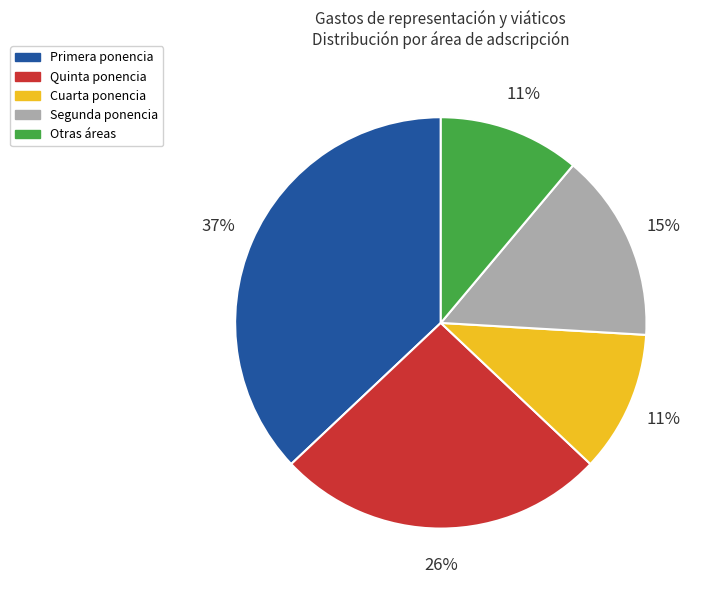

To the nearest percent, what is the combined percentage of Cuarta ponencia and Primera ponencia?

48%